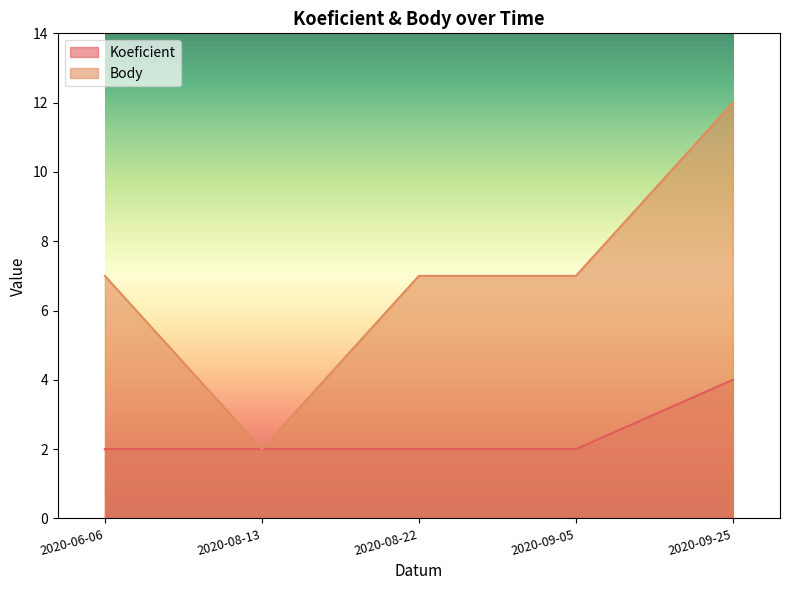

Where does the Body series first go above 7?

2020-09-25